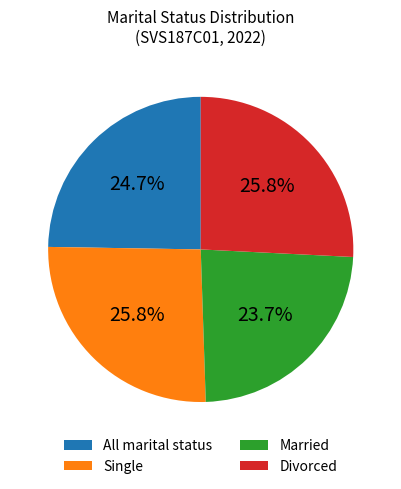

Count the number of slices in the pie.

4